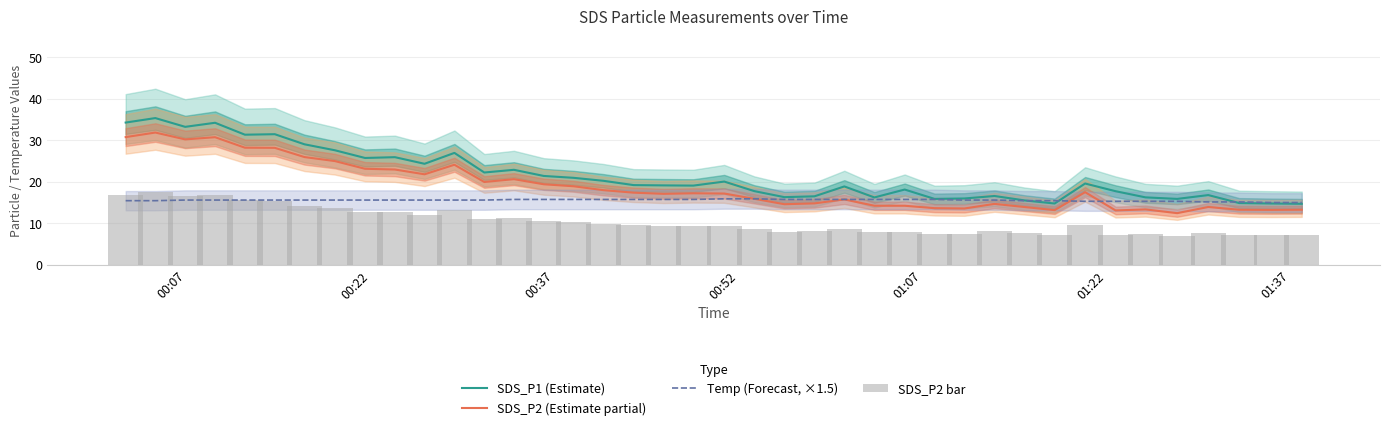

What is the highest value of the SDS_P1 (Estimate) series?

35.3